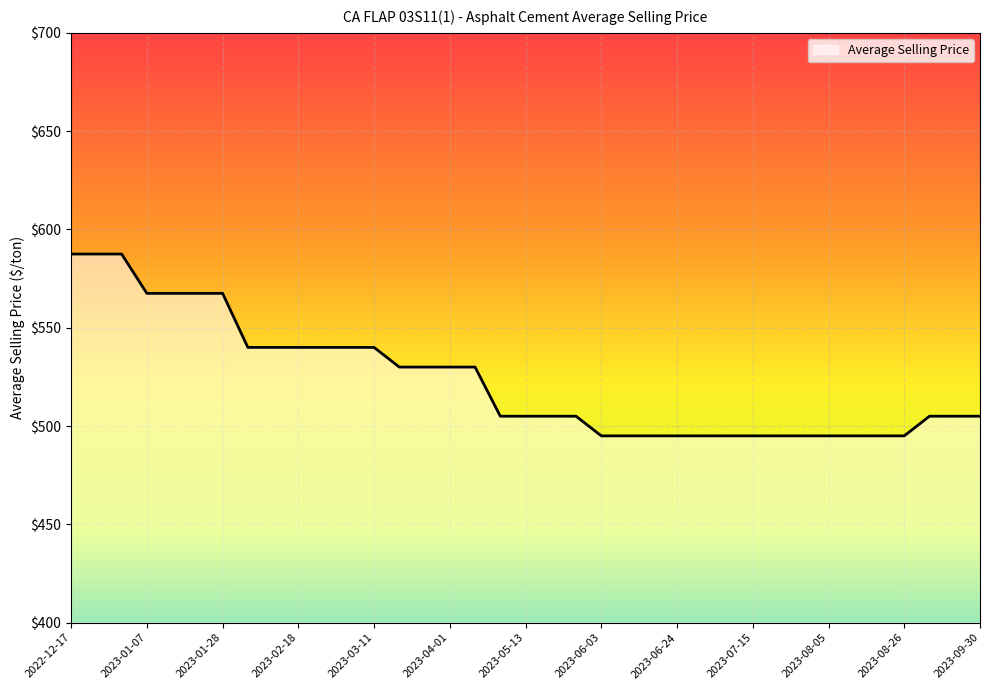

What is the difference between the maximum and minimum values?

92.5